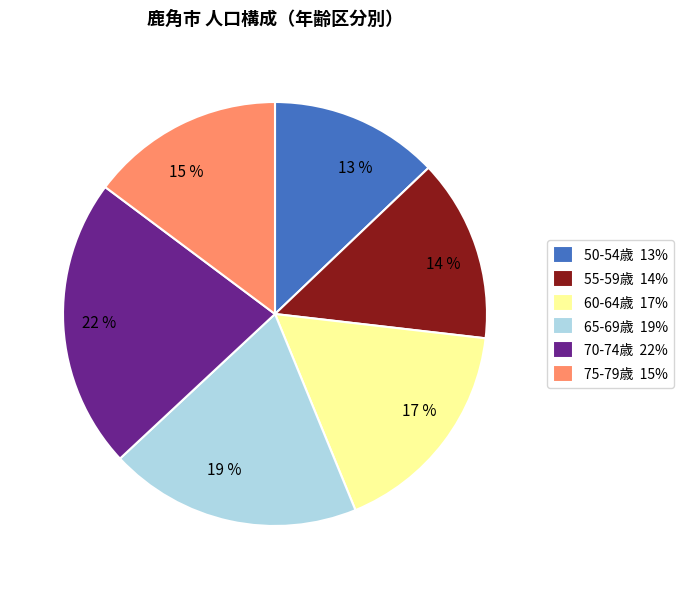

Do 13 % and 15 % together represent more than half of the pie?

No